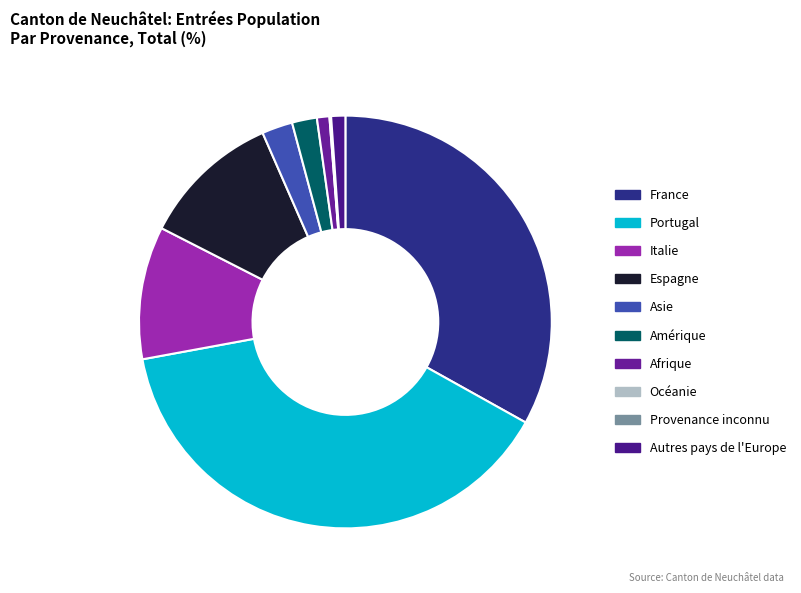

Does Océanie represent more than half of the total?

No